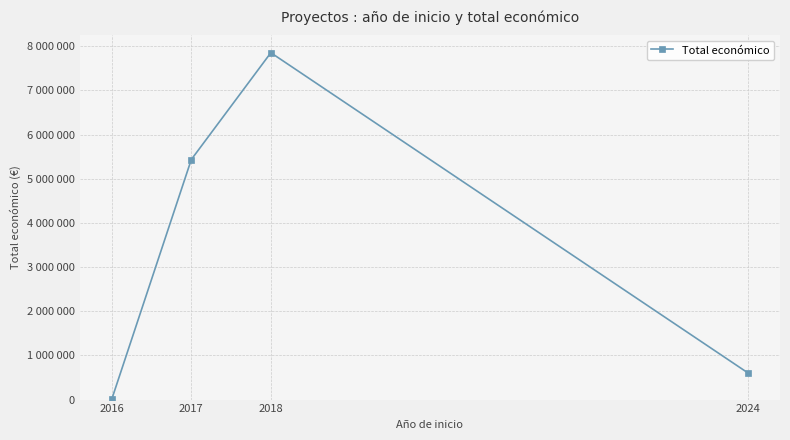

What is the difference between the maximum and second lowest values?

7251990